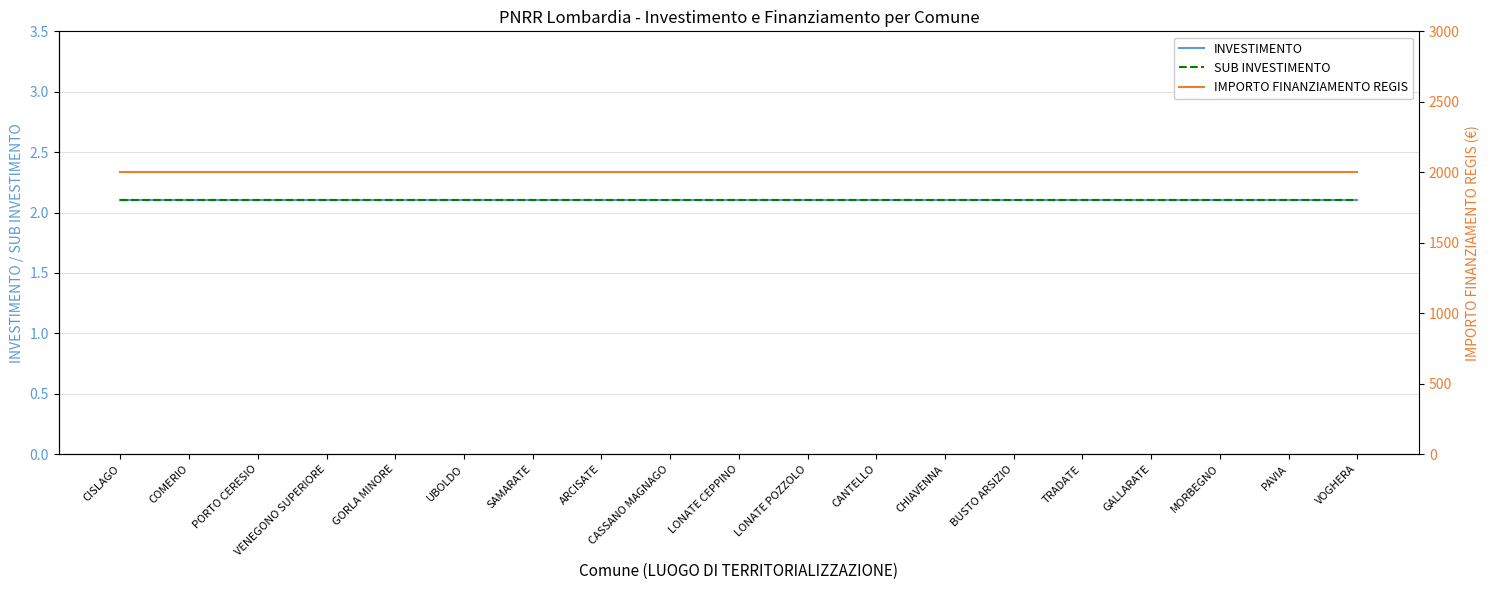

What is the sum of the SUB INVESTIMENTO values at CANTELLO and LONATE POZZOLO?

4.2